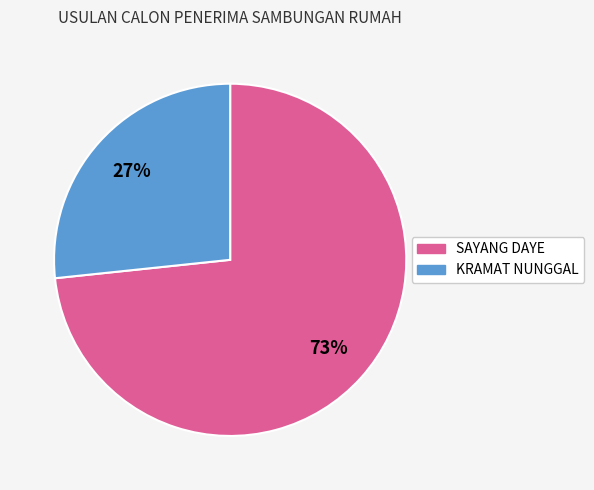

Is the sum of SAYANG DAYE and KRAMAT NUNGGAL greater than half?

Yes